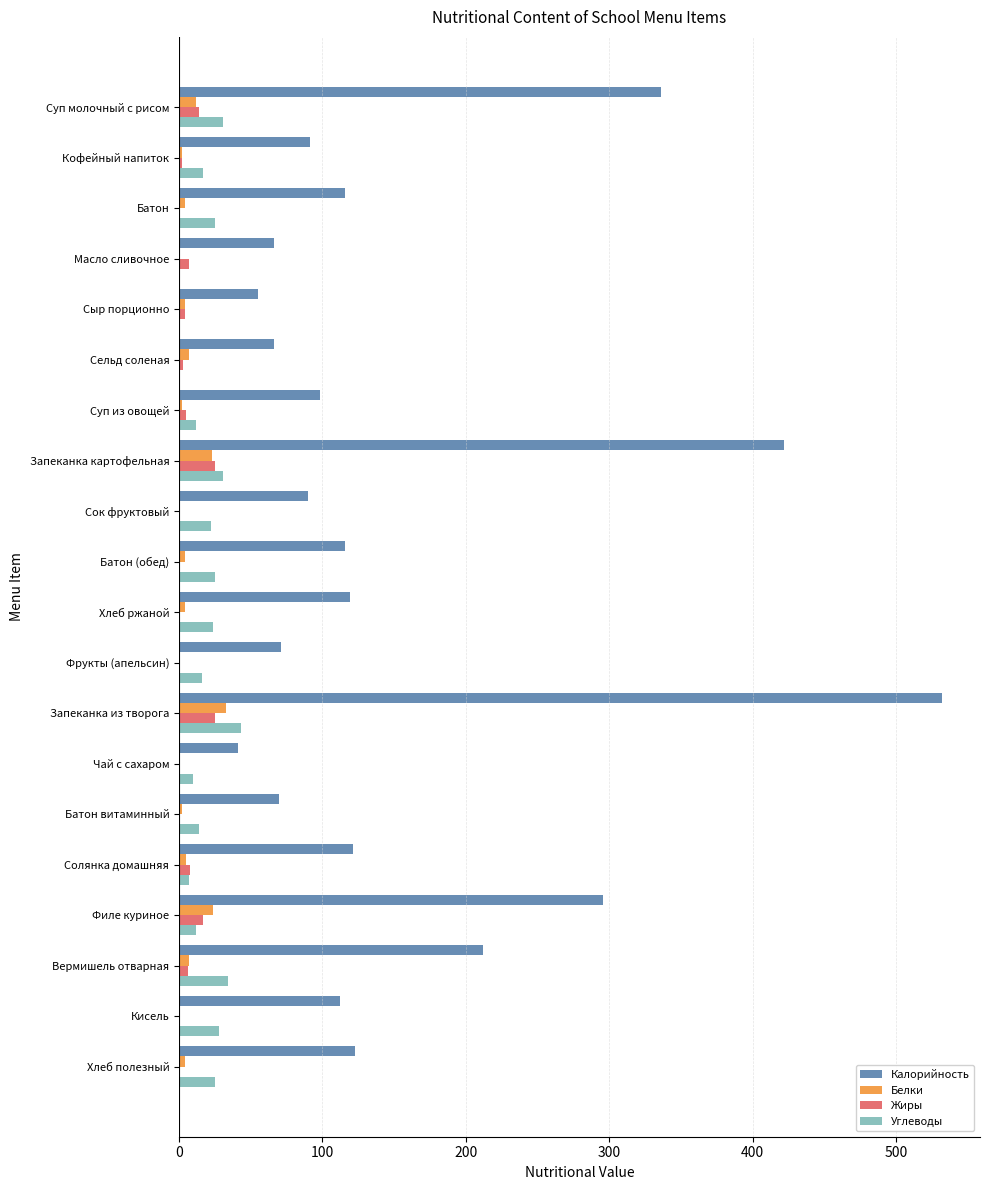

How many data points does each series have?

20